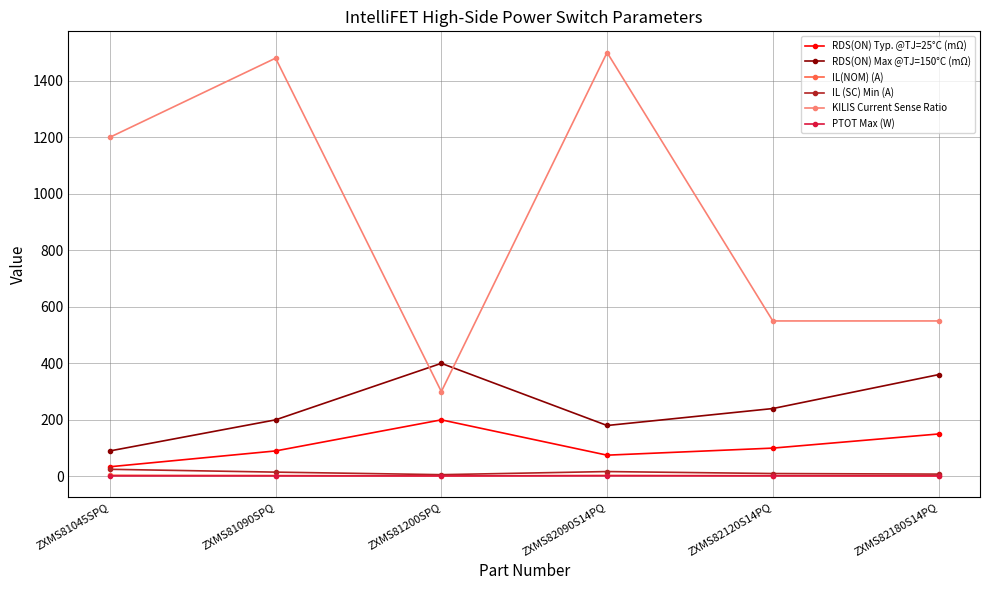

Which series changed the most between ZXMS81045SPQ and ZXMS82090S14PQ?

KILIS Current Sense Ratio